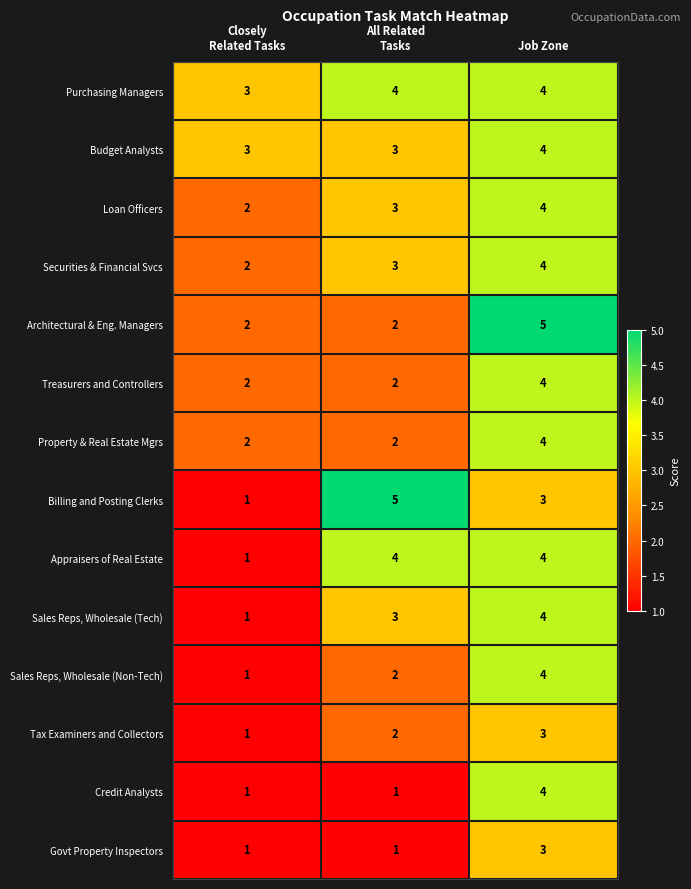

At which label does Tax Examiners and Collectors reach its peak?

Job Zone